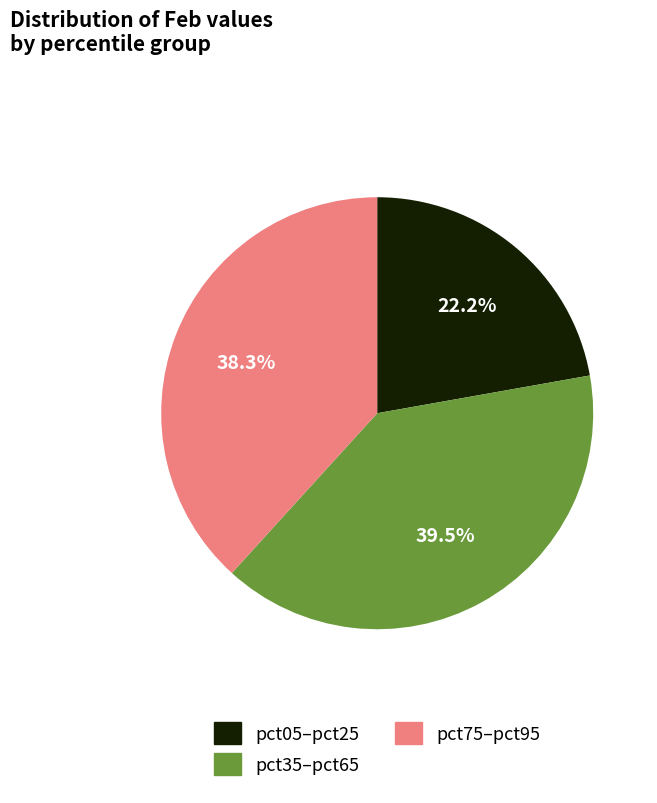

Count the number of slices in the pie.

3